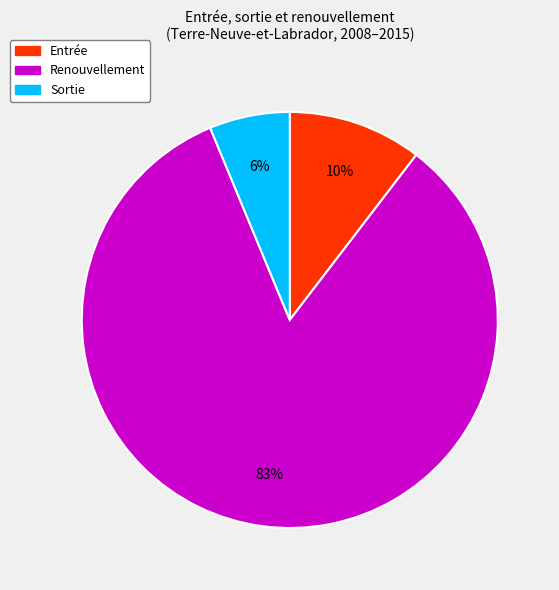

How many segments does this pie chart have?

3